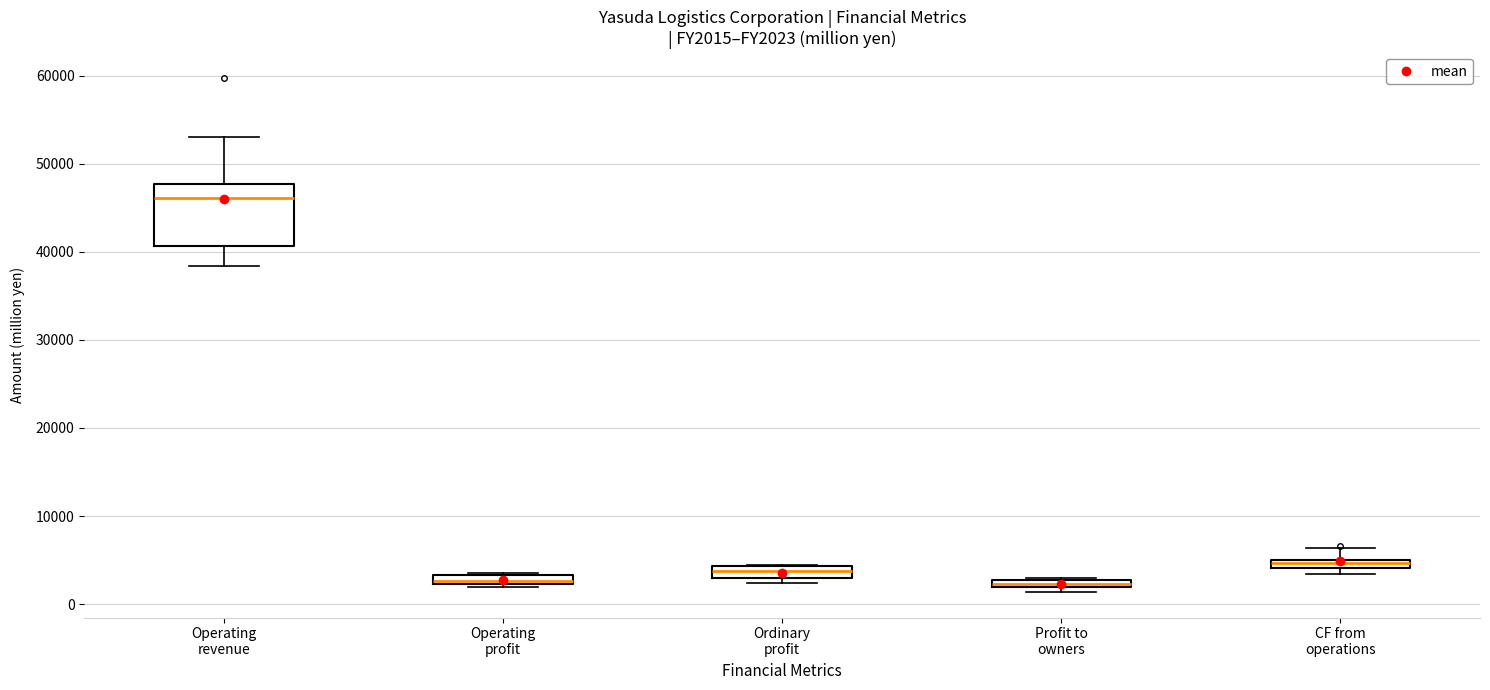

Which box has the highest median line?

Operating revenue